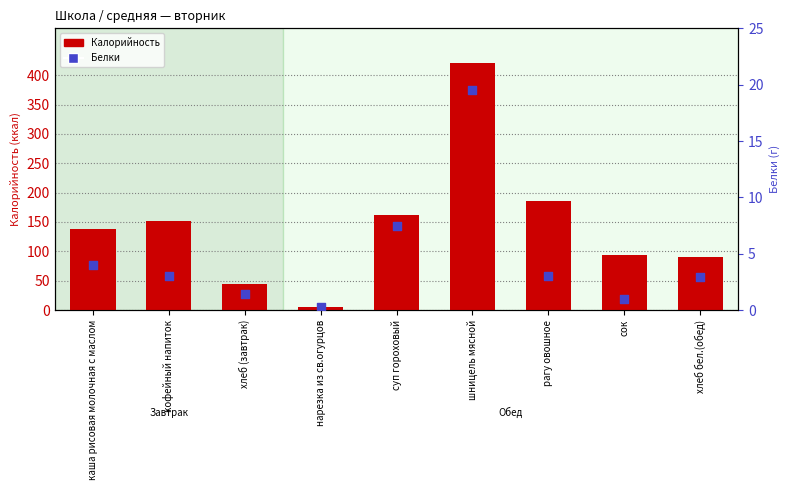

At which category is the sum across all series the highest?

шницель мясной